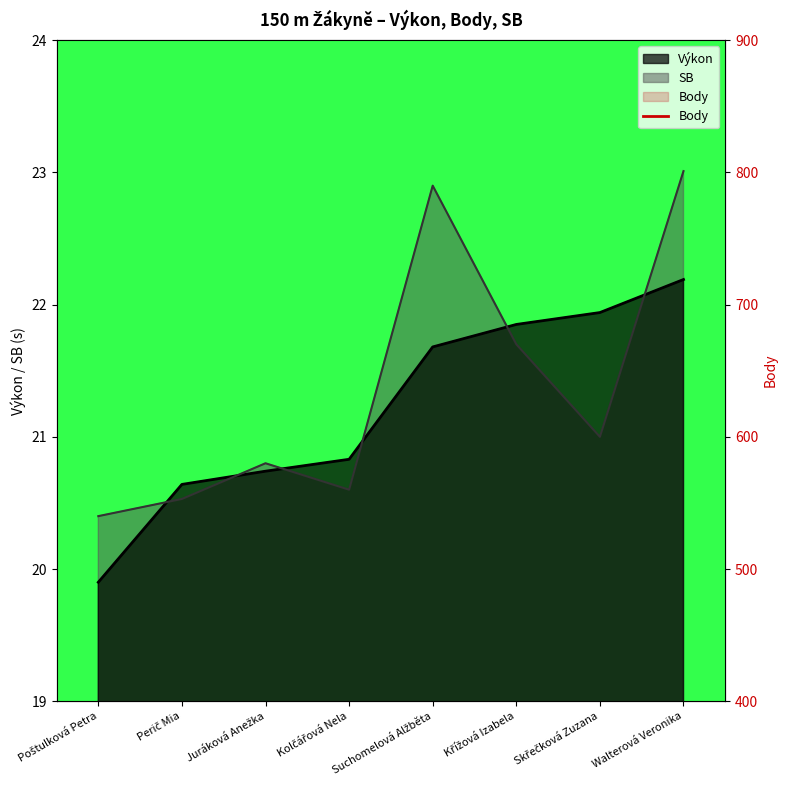

The chart shows a value of 692 at Juráková Anežka. True or false?

True